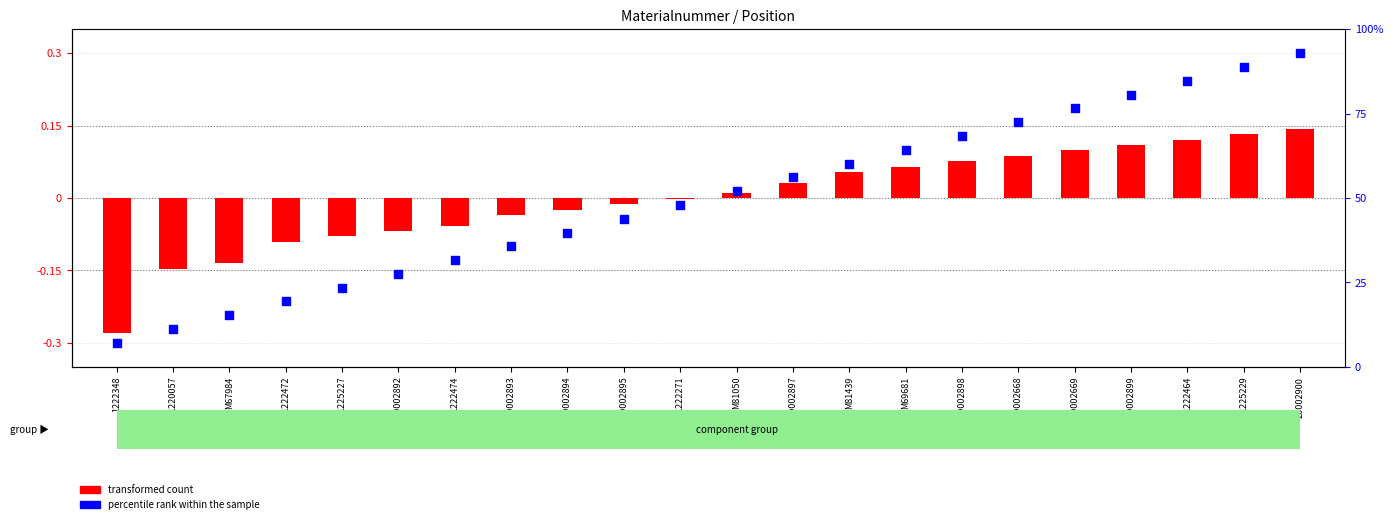

What is the total value across all series at M81439?

0.1